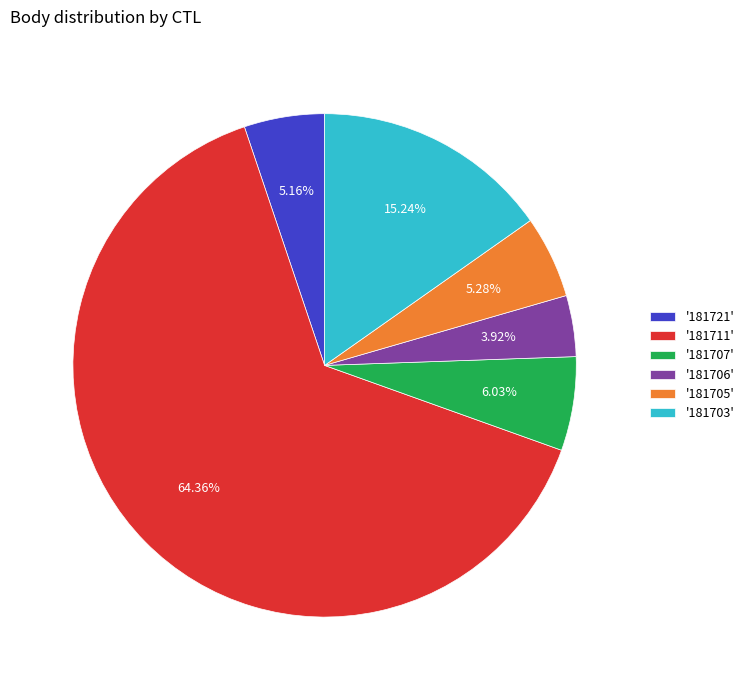

Which slice is the largest?

'181711'